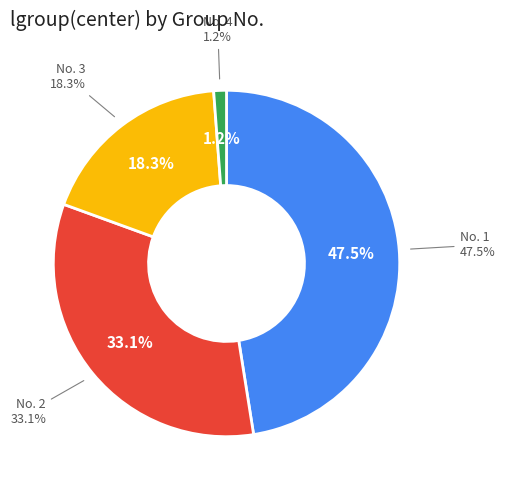

To the nearest percent, what is the average slice percentage?

25%